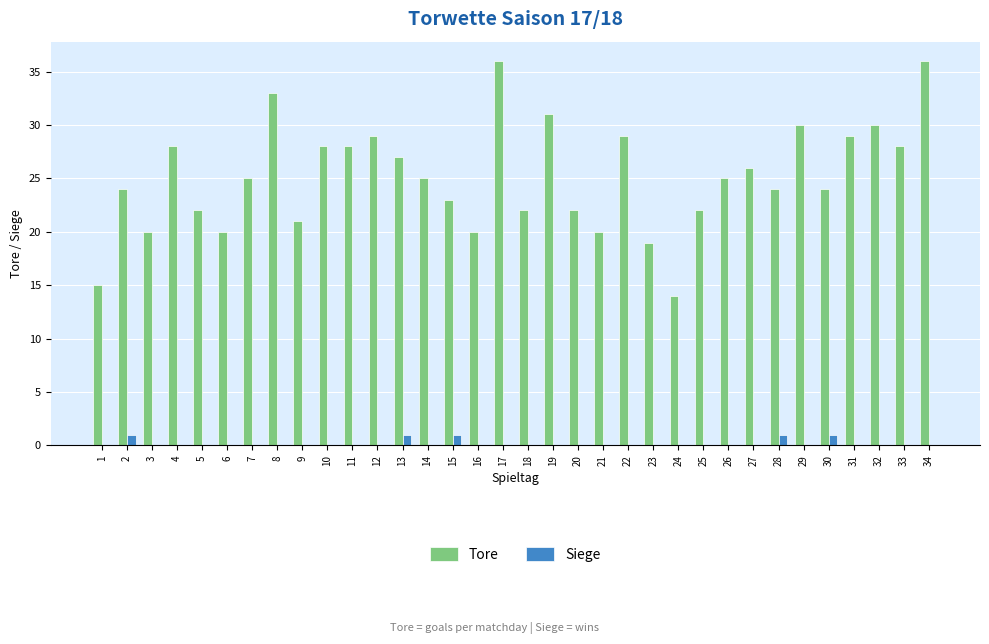

What is the greatest value displayed?

36